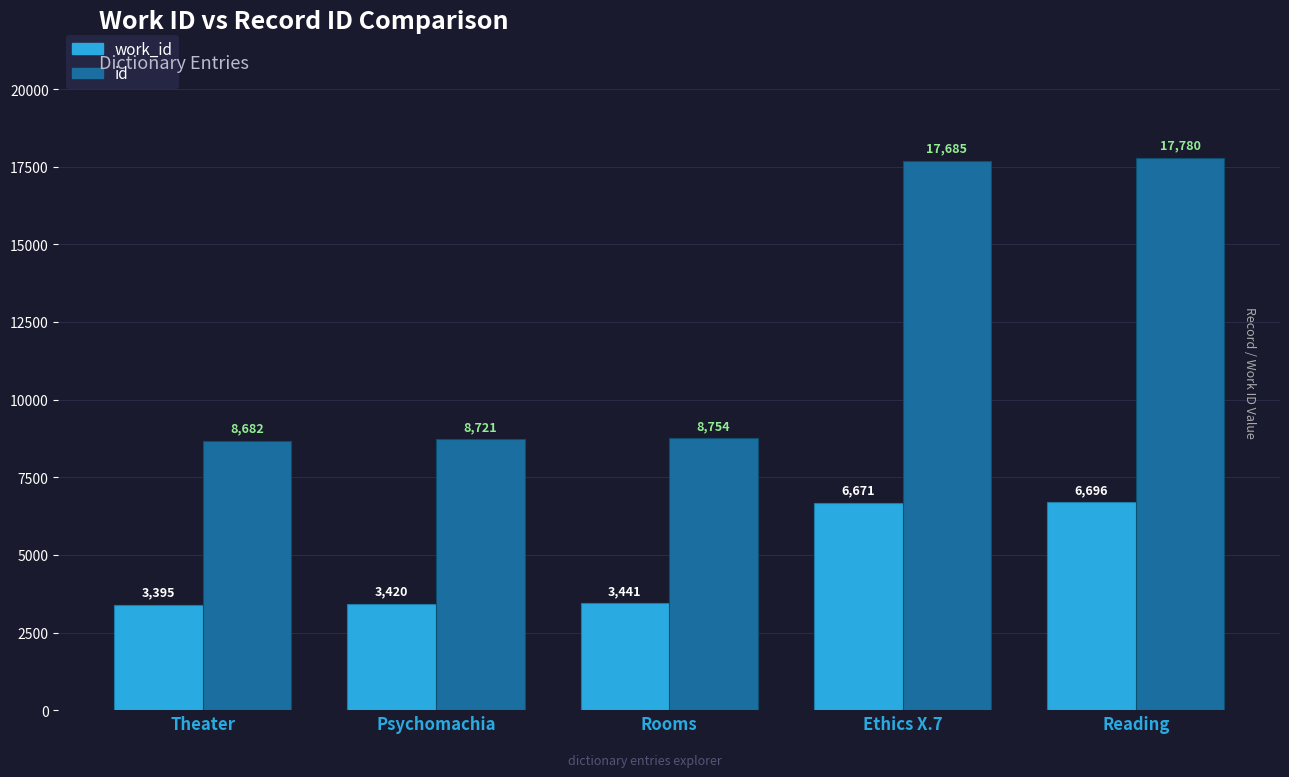

Is it true that work_id equals 1649 at Psychomachia?

False